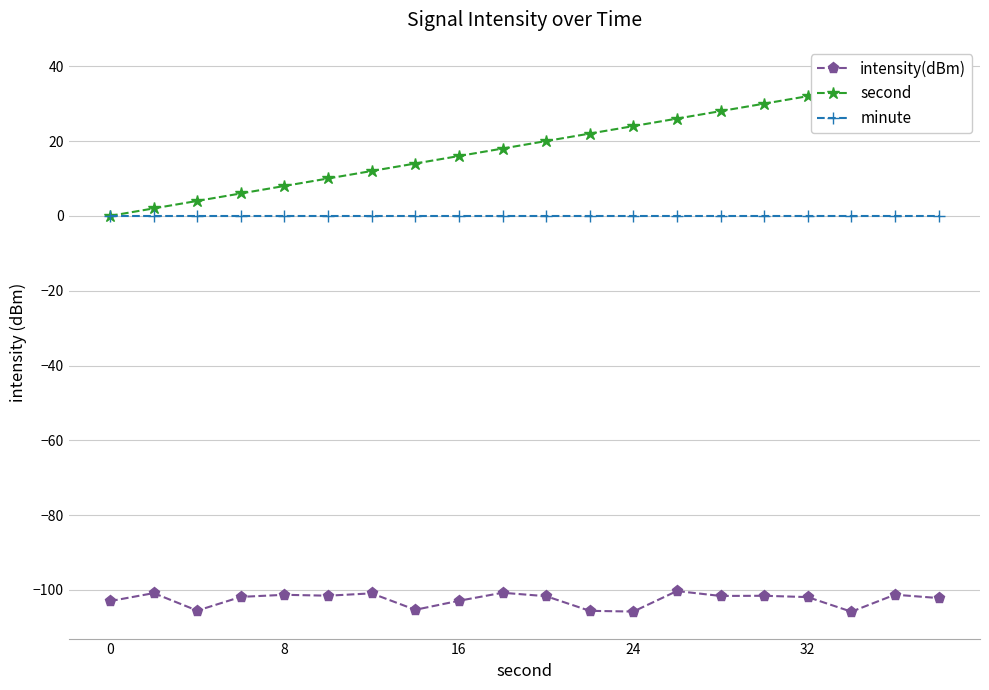

True or false: minute and intensity(dBm) cross at least once.

False